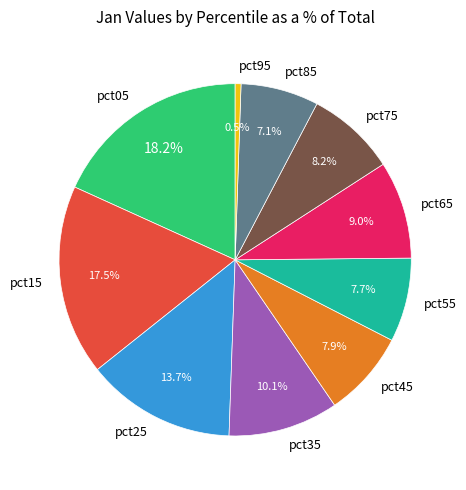

Combined, what portion of the pie is pct65 and pct25?

22.7%